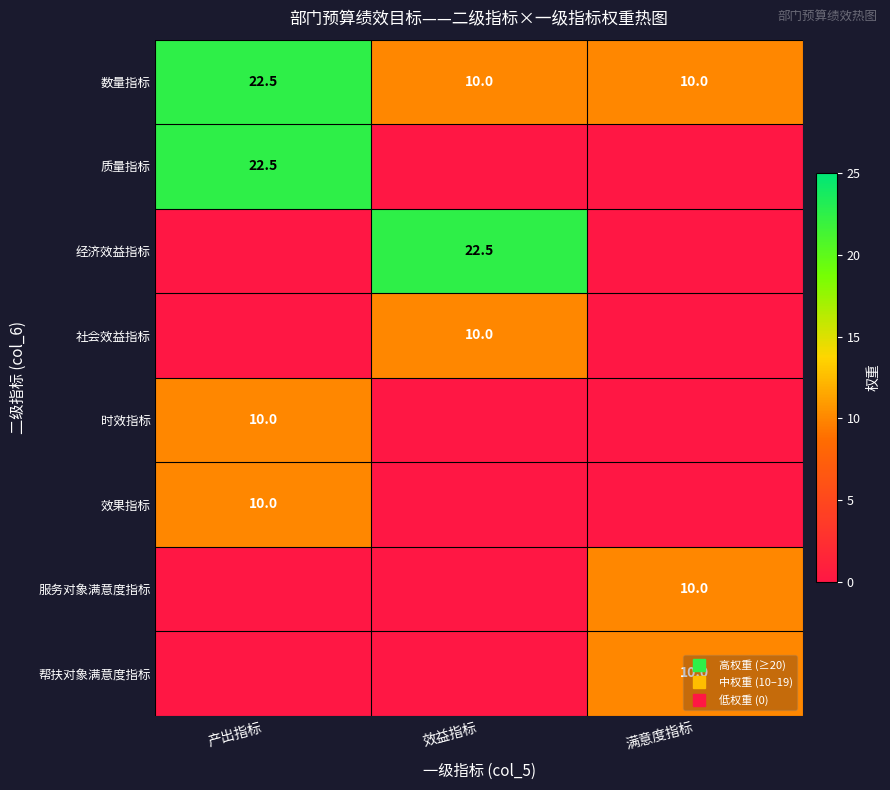

Is the value of 时效指标 at 效益指标 greater than the value of 经济效益指标 at 效益指标?

No